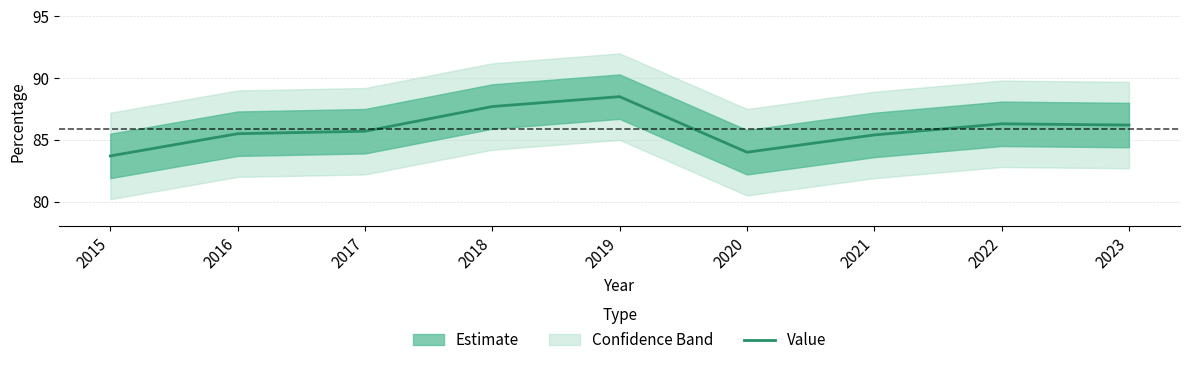

What is the smallest value displayed?

83.7